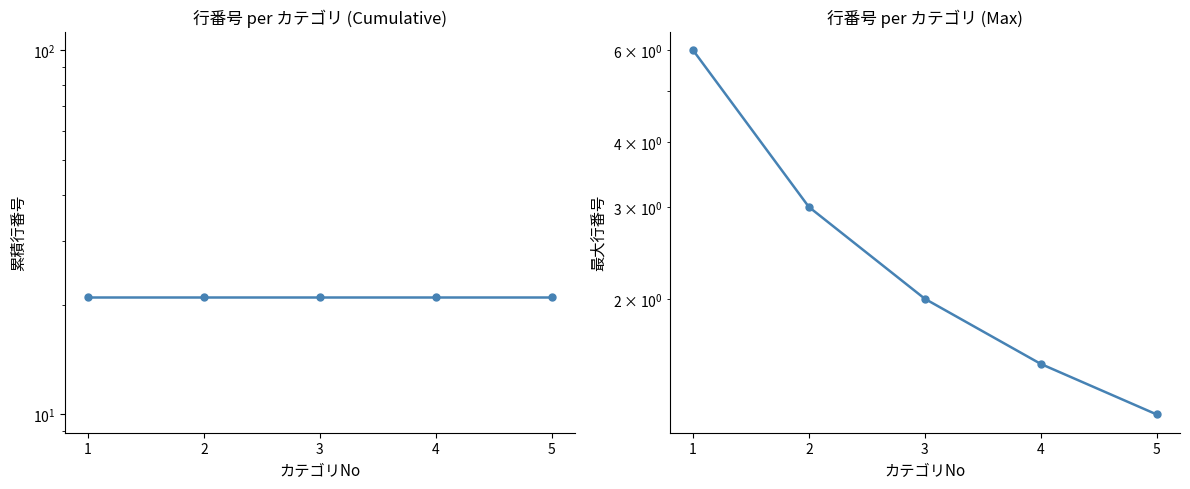

Approximately how many times larger is the value at 1 compared to 4?

4.0